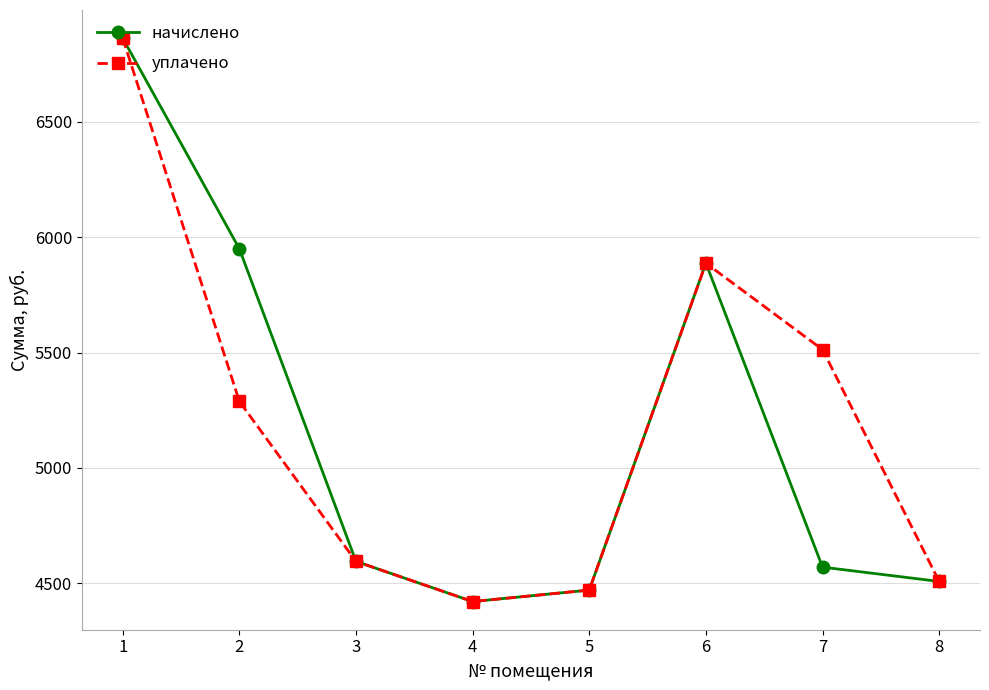

What is the difference between the maximum and minimum values in the уплачено series?

2439.7